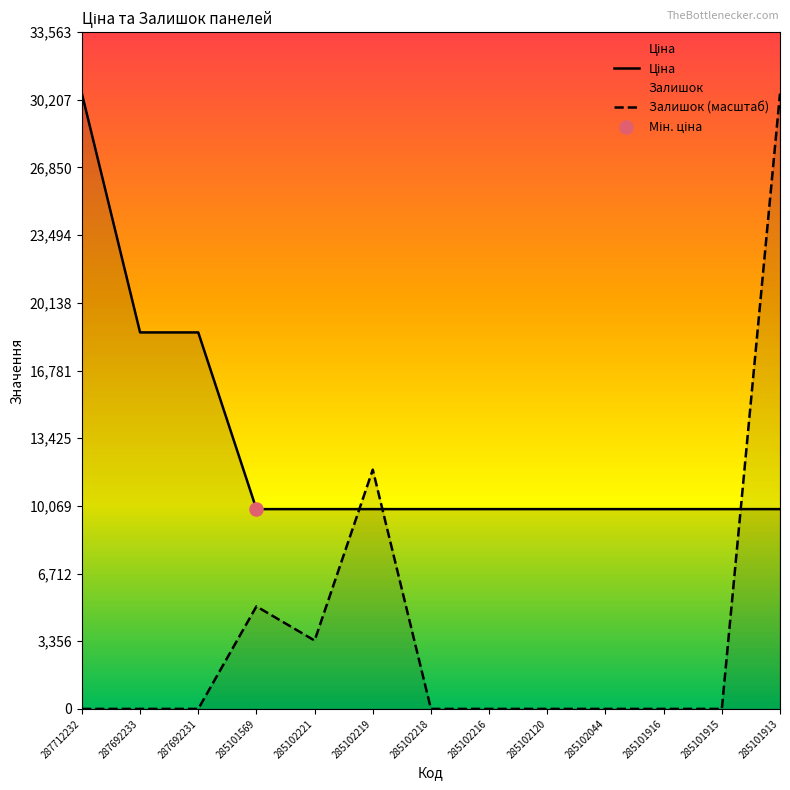

What is the total value across all series at 287692231?

18671.5